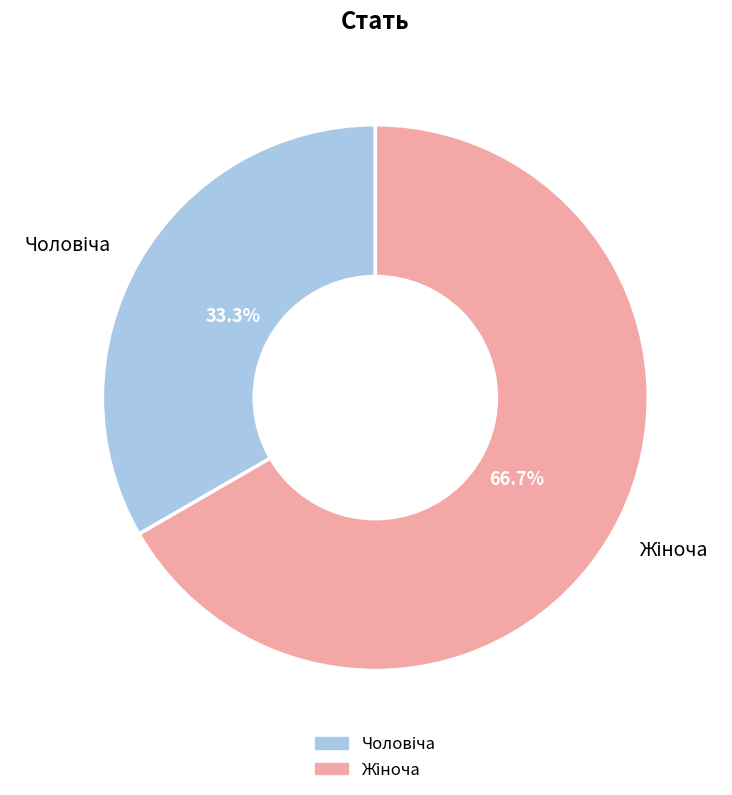

Does any single category account for the majority?

Yes